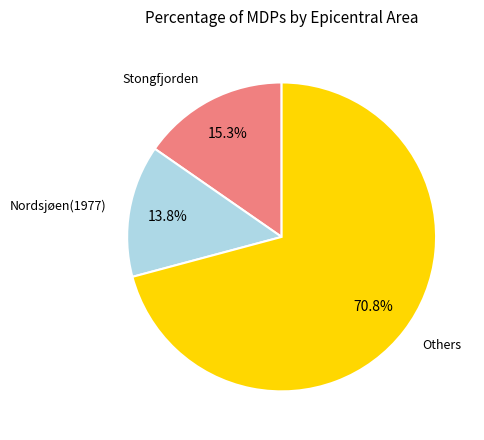

Does any single category account for the majority?

Yes